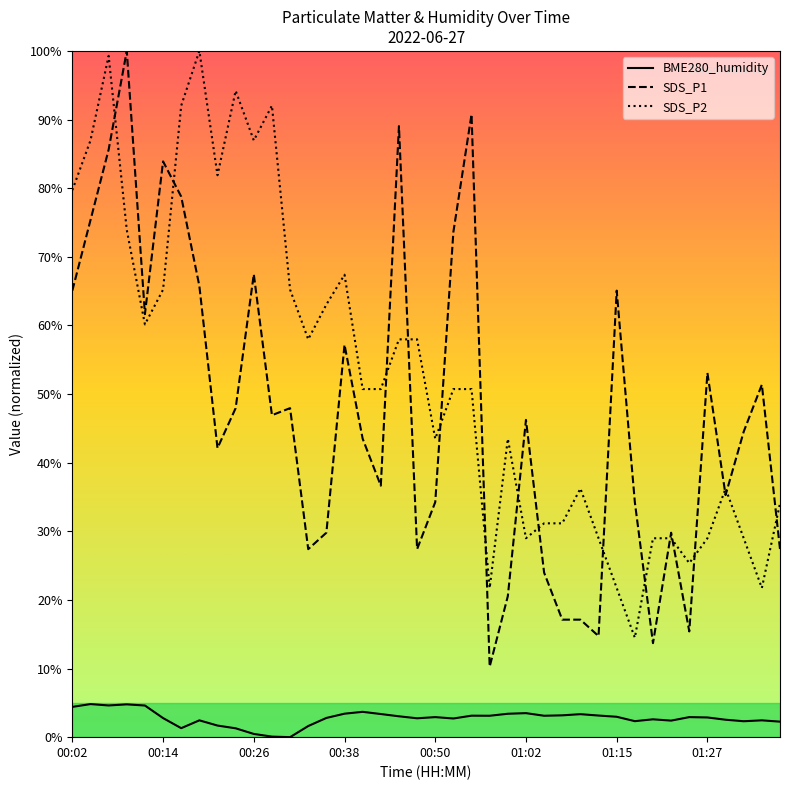

Which series has the largest total across all categories?

SDS_P2